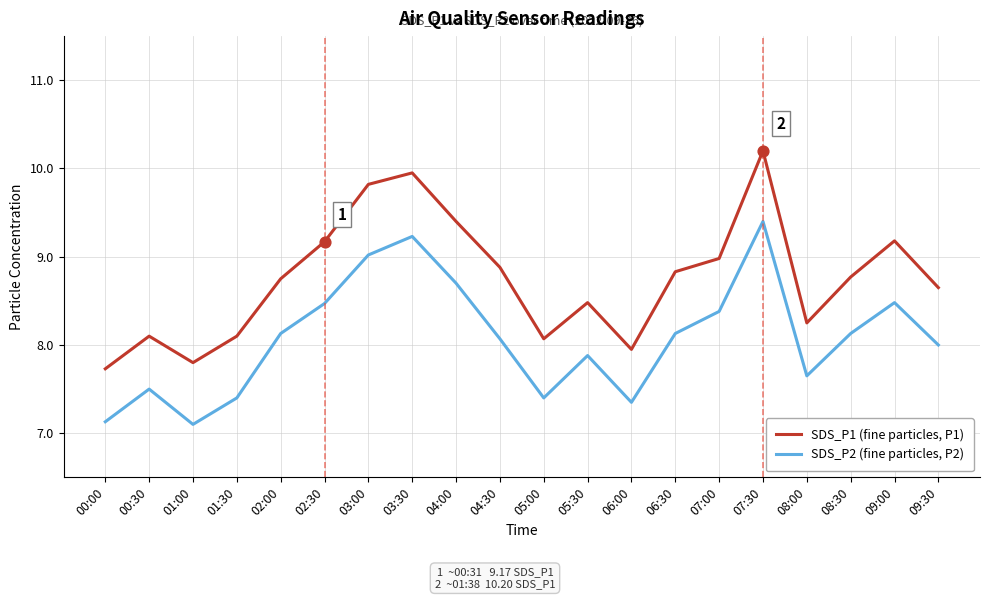

At how many categories does at least one series exceed 7?

20